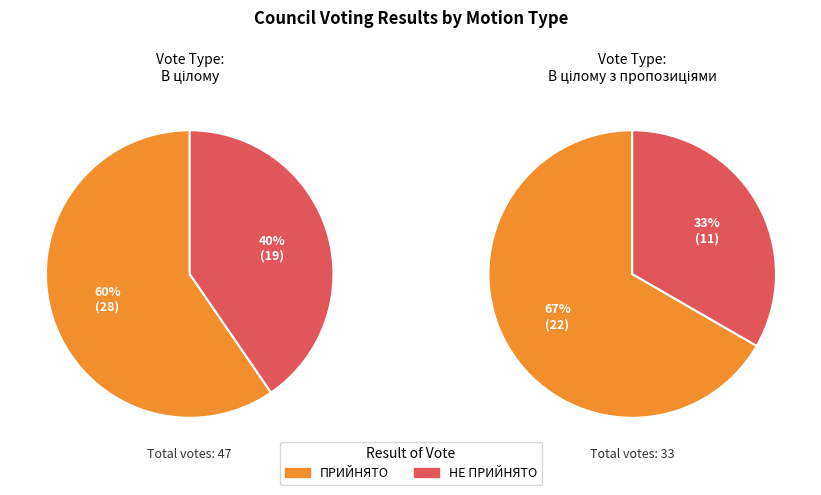

Is it true that В цілому з пропозиціями is 41% of the pie?

True